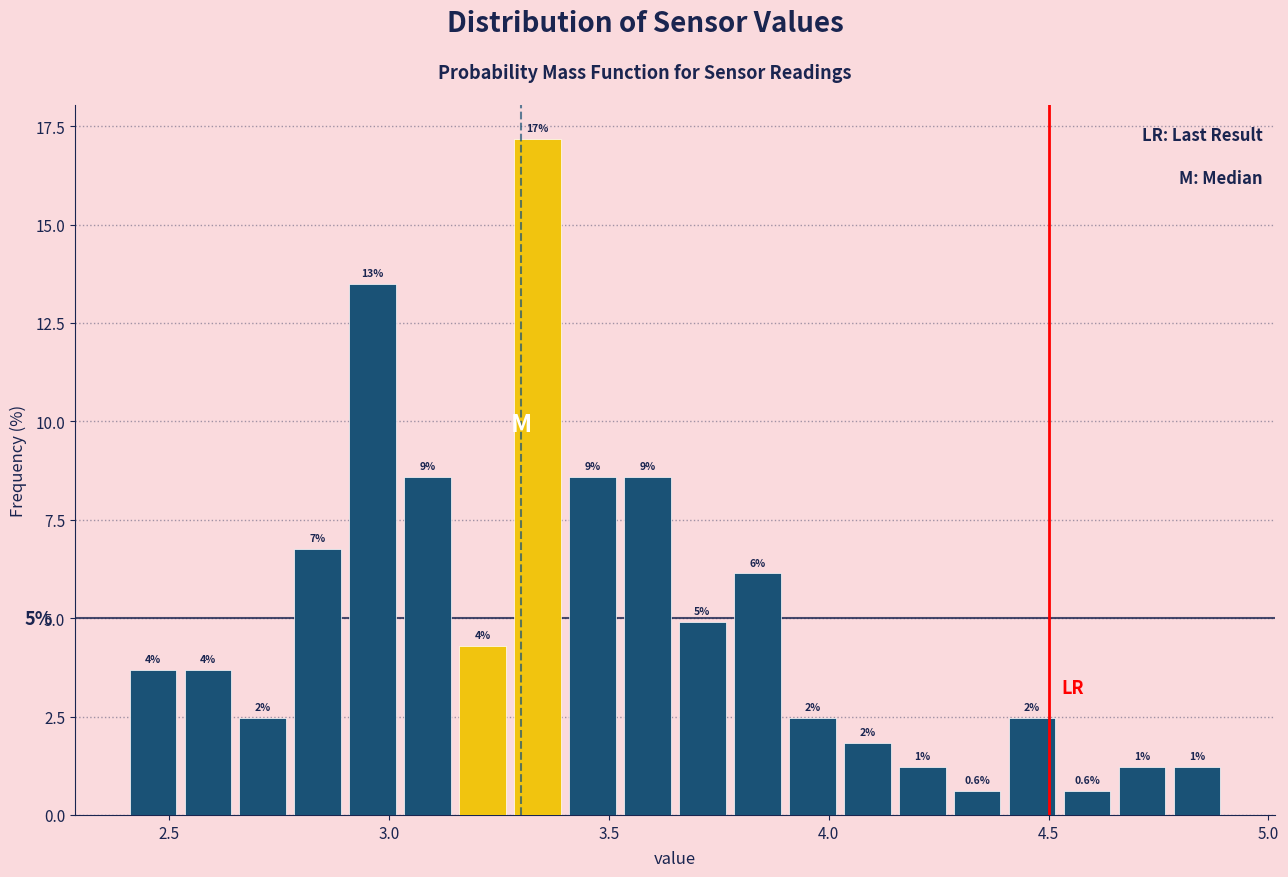

Read against the x-axis, roughly where is the centre of the tallest bar?

3.35